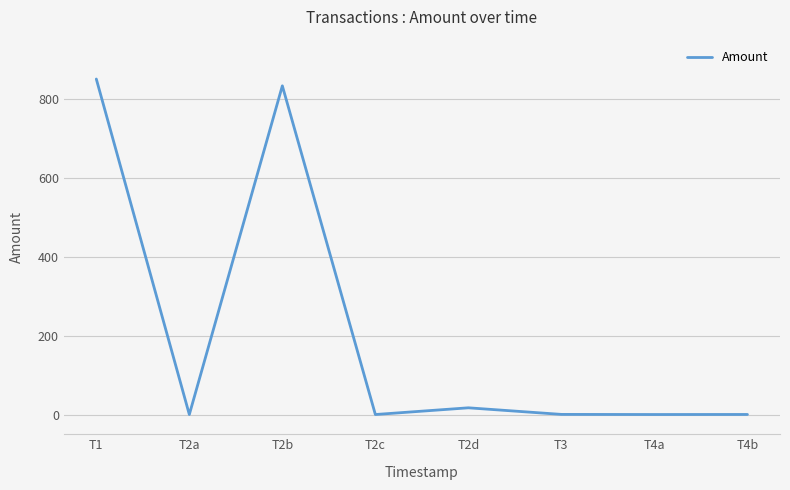

Where is the first local maximum?

T2b